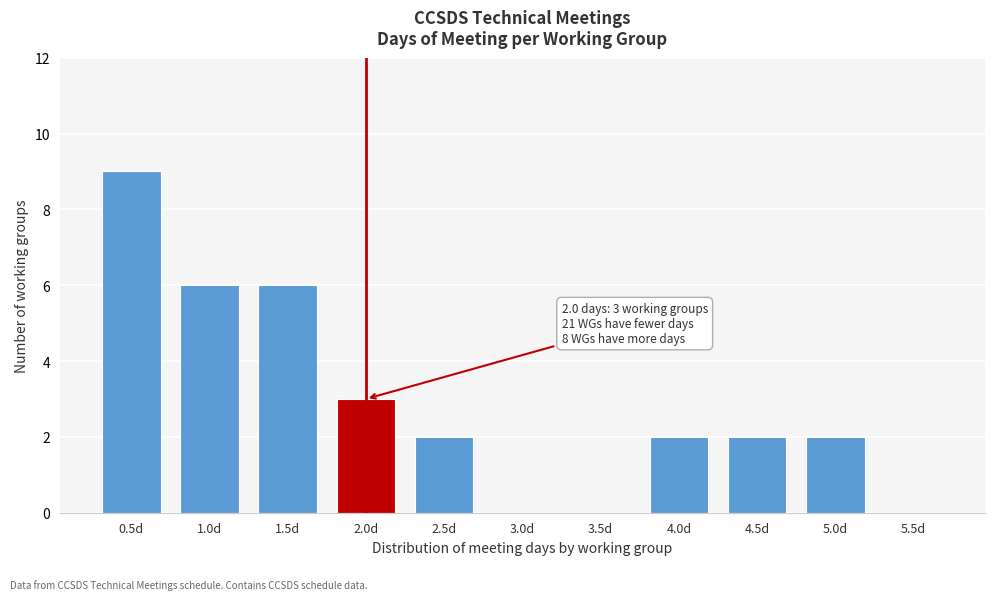

Reading right to left, list all the values displayed in this chart.

5.5d=0	5.0d=2	4.5d=2	4.0d=2	3.5d=0	3.0d=0	2.5d=2	2.0d=3	1.5d=6	1.0d=6	0.5d=9